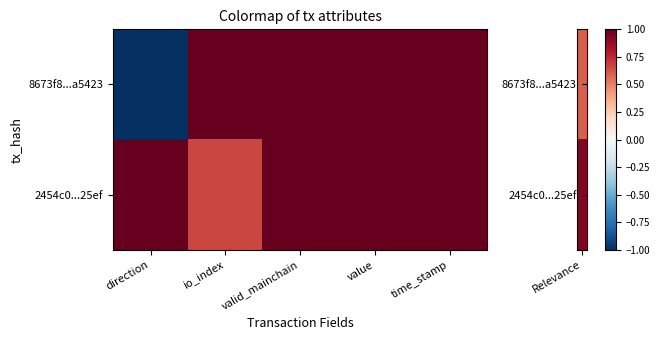

What is the spread (max minus min) of values at direction?

2.0